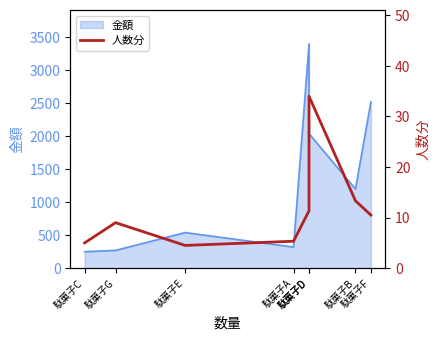

Reading left to right, what are all the values shown in this chart?

駄菓子C=5.0	駄菓子G=9.0	駄菓子E=4.5	駄菓子A=5.3	駄菓子D=11.3	駄菓子D=34.0	駄菓子B=13.3	駄菓子F=10.5